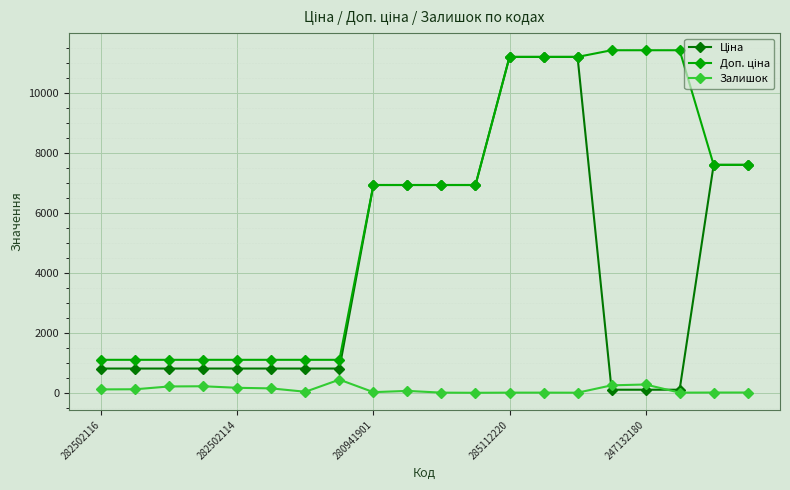

What is the maximum value shown in the chart?

11410.0